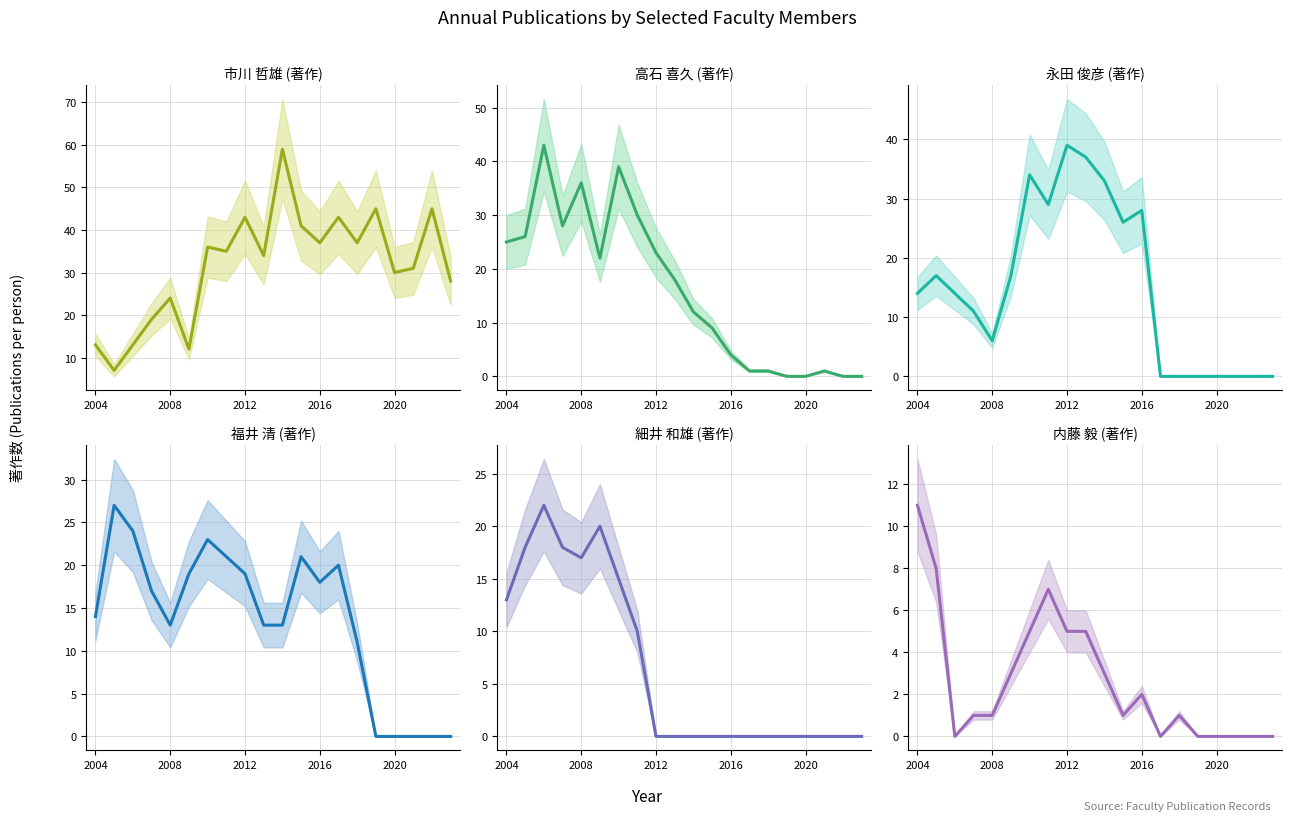

Reading left to right, list all the values displayed in this chart.

市川 哲雄 (著作): 13	7	13	19	24	12	36	35	43	34	59	41	37	43	37	45	30	31	45	28
高石 喜久 (著作): 25	26	43	28	36	22	39	30	23	18	12	9	4	1	1	0	0	1	0	0
永田 俊彦 (著作): 14	17	14	11	6	17	34	29	39	37	33	26	28	0	0	0	0	0	0	0
福井 清 (著作): 14	27	24	17	13	19	23	21	19	13	13	21	18	20	11	0	0	0	0	0
細井 和雄 (著作): 13	18	22	18	17	20	15	10	0	0	0	0	0	0	0	0	0	0	0	0
内藤 毅 (著作): 11	8	0	1	1	3	5	7	5	5	3	1	2	0	1	0	0	0	0	0